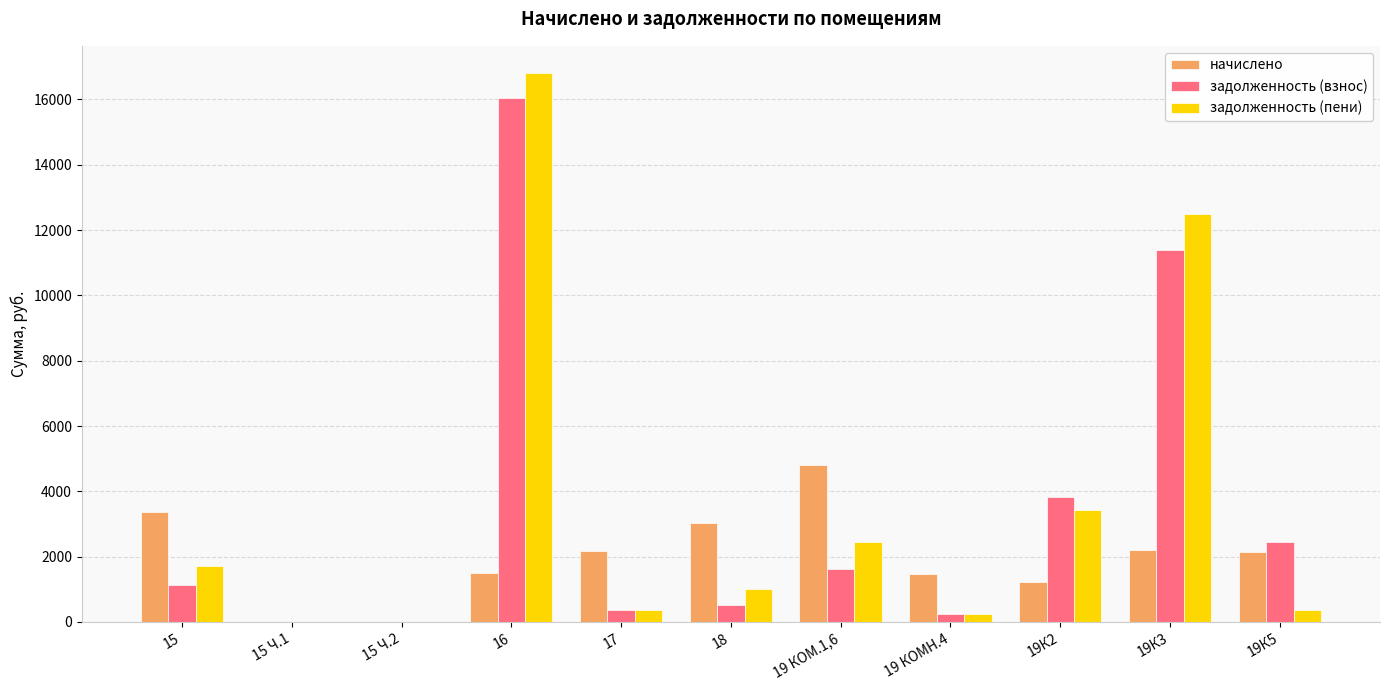

What is the spread (max minus min) of values at 19К3?

10288.8